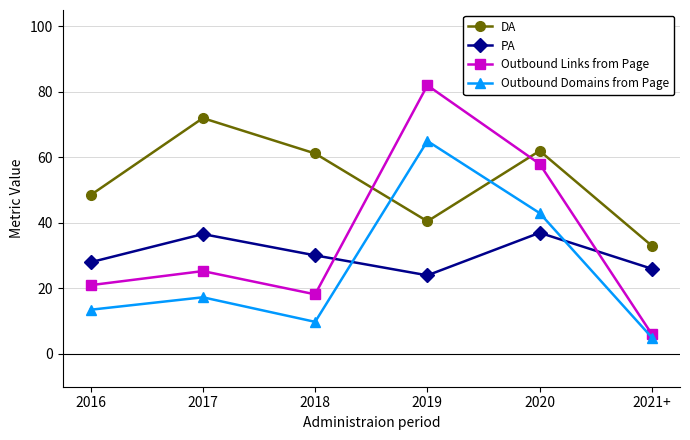

What is the label of the 1st point from the right?

2021+